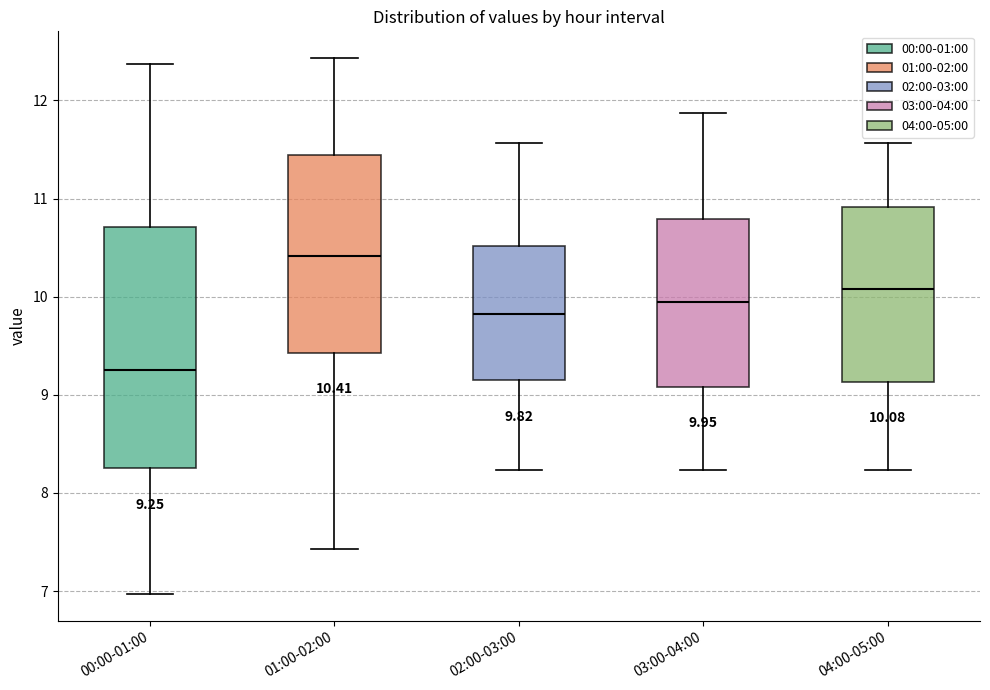

Which box's median line is the lowest?

00:00-01:00